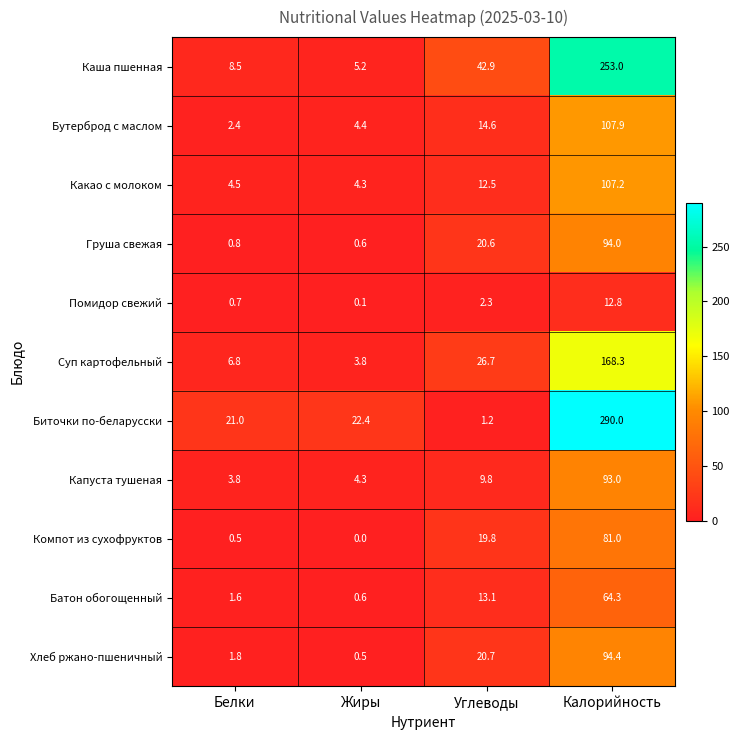

How many data points in Суп картофельный are above 26?

2